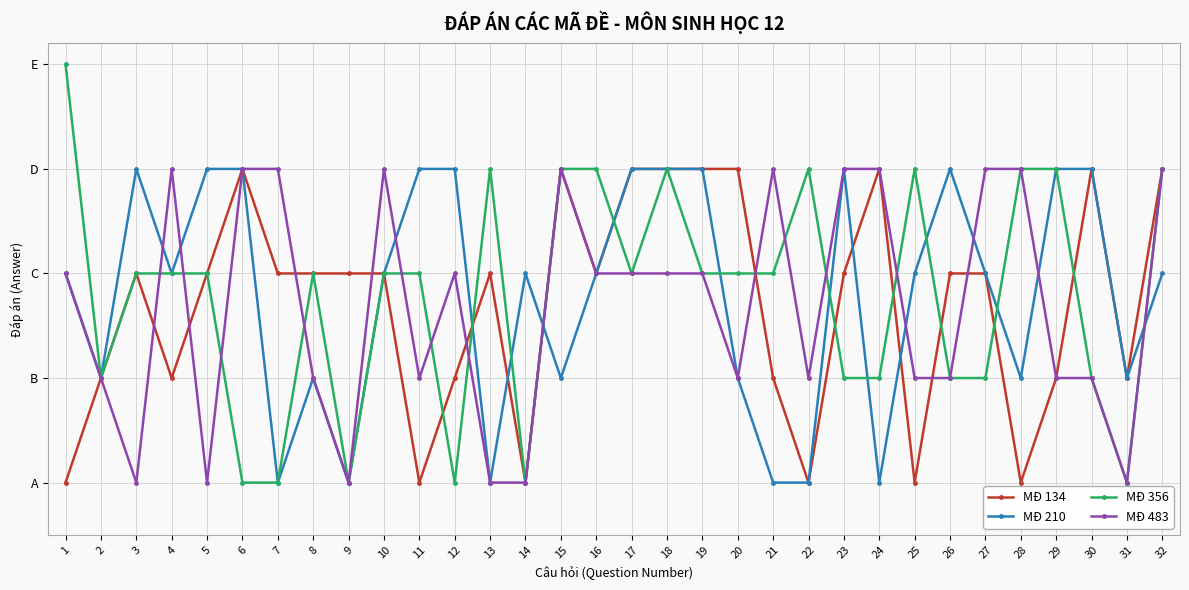

Reading right to left, what are all the values shown in this chart?

MĐ 134: 32=4	31=2	30=4	29=2	28=1	27=3	26=3	25=1	24=4	23=3	22=1	21=2	20=4	19=4	18=4	17=4	16=3	15=4	14=1	13=3	12=2	11=1	10=3	9=3	8=3	7=3	6=4	5=3	4=2	3=3	2=2	1=1
MĐ 210: 32=3	31=2	30=4	29=4	28=2	27=3	26=4	25=3	24=1	23=4	22=1	21=1	20=2	19=4	18=4	17=4	16=3	15=2	14=3	13=1	12=4	11=4	10=3	9=1	8=2	7=1	6=4	5=4	4=3	3=4	2=2	1=3
MĐ 356: 32=4	31=1	30=2	29=4	28=4	27=2	26=2	25=4	24=2	23=2	22=4	21=3	20=3	19=3	18=4	17=3	16=4	15=4	14=1	13=4	12=1	11=3	10=3	9=1	8=3	7=1	6=1	5=3	4=3	3=3	2=2	1=5
MĐ 483: 32=4	31=1	30=2	29=2	28=4	27=4	26=2	25=2	24=4	23=4	22=2	21=4	20=2	19=3	18=3	17=3	16=3	15=4	14=1	13=1	12=3	11=2	10=4	9=1	8=2	7=4	6=4	5=1	4=4	3=1	2=2	1=3